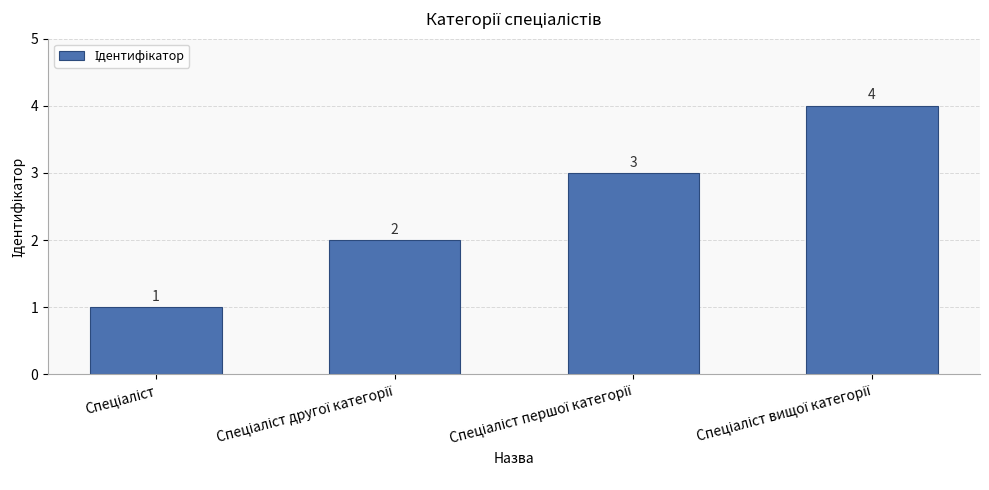

What is the greatest value displayed?

4